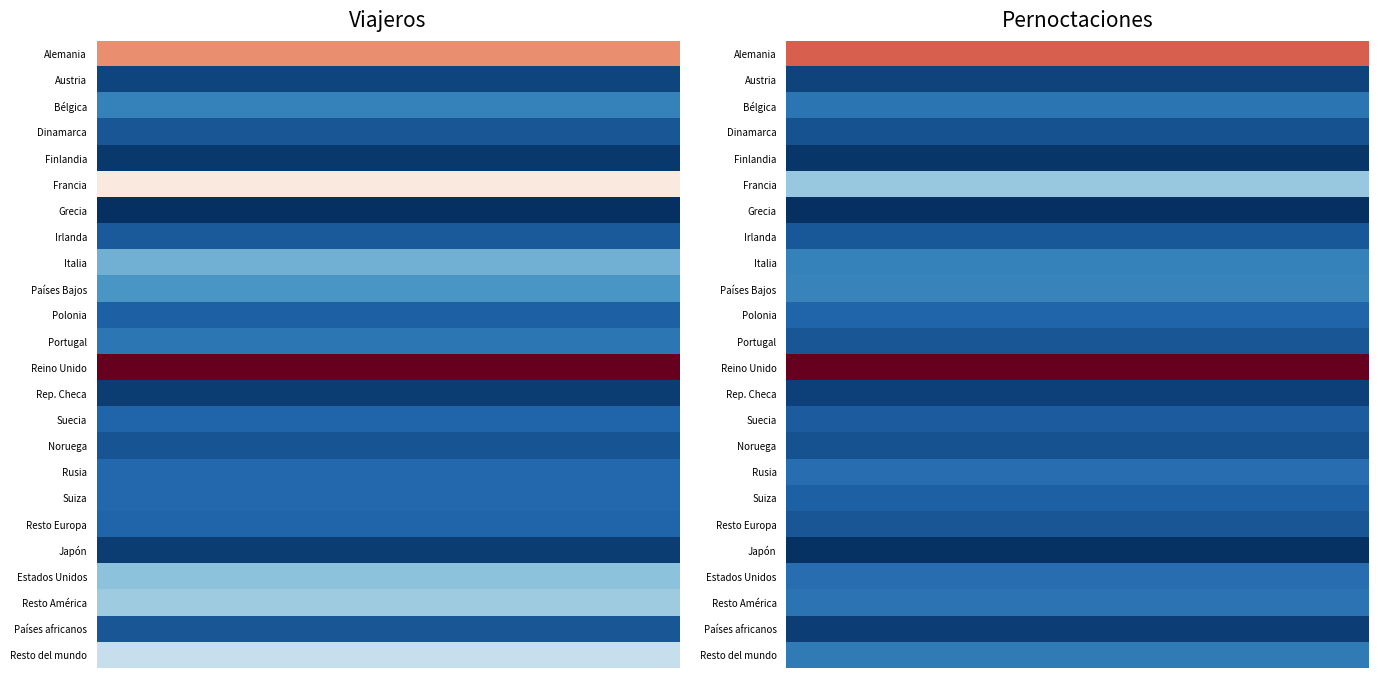

Which series has the largest total across all categories?

Reino Unido